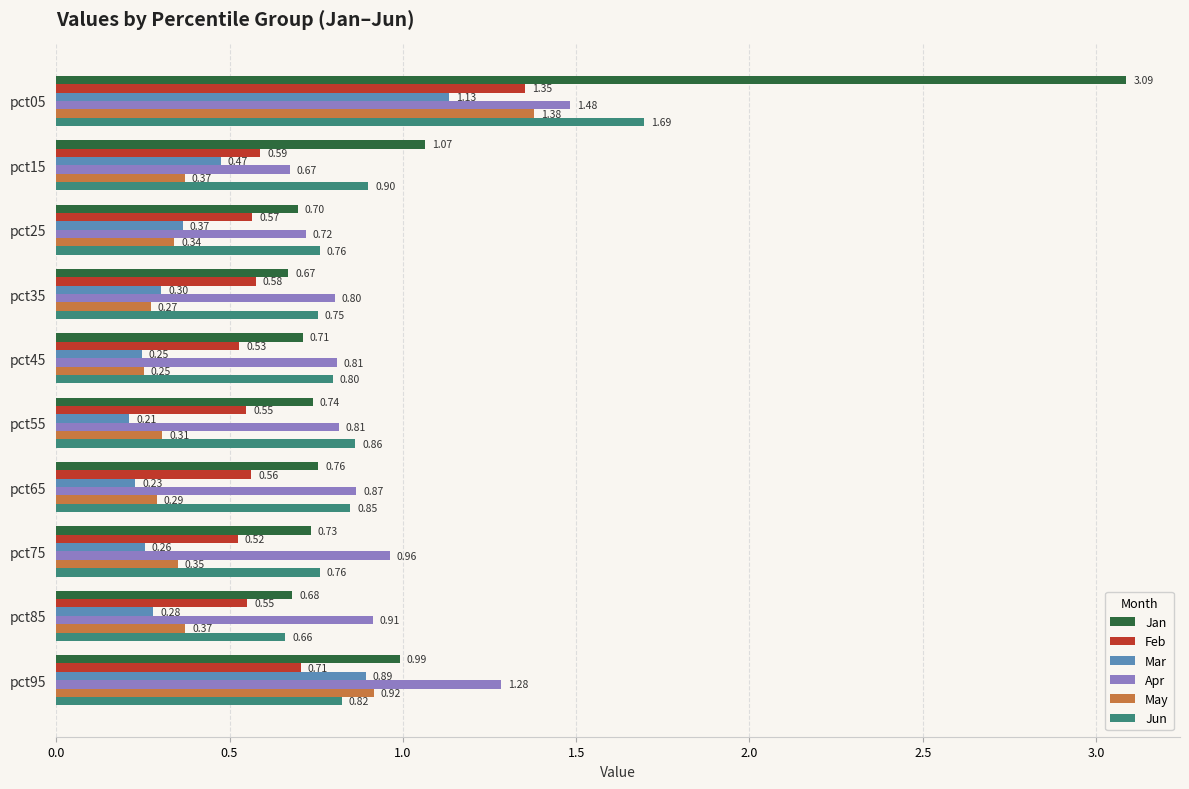

How many Mar values are between 0 and 1?

9